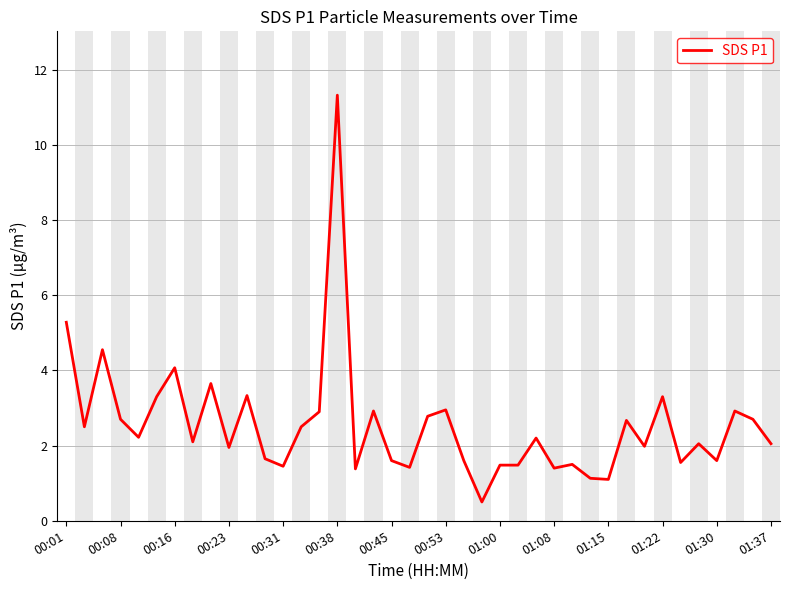

What is the greatest value displayed?

11.3